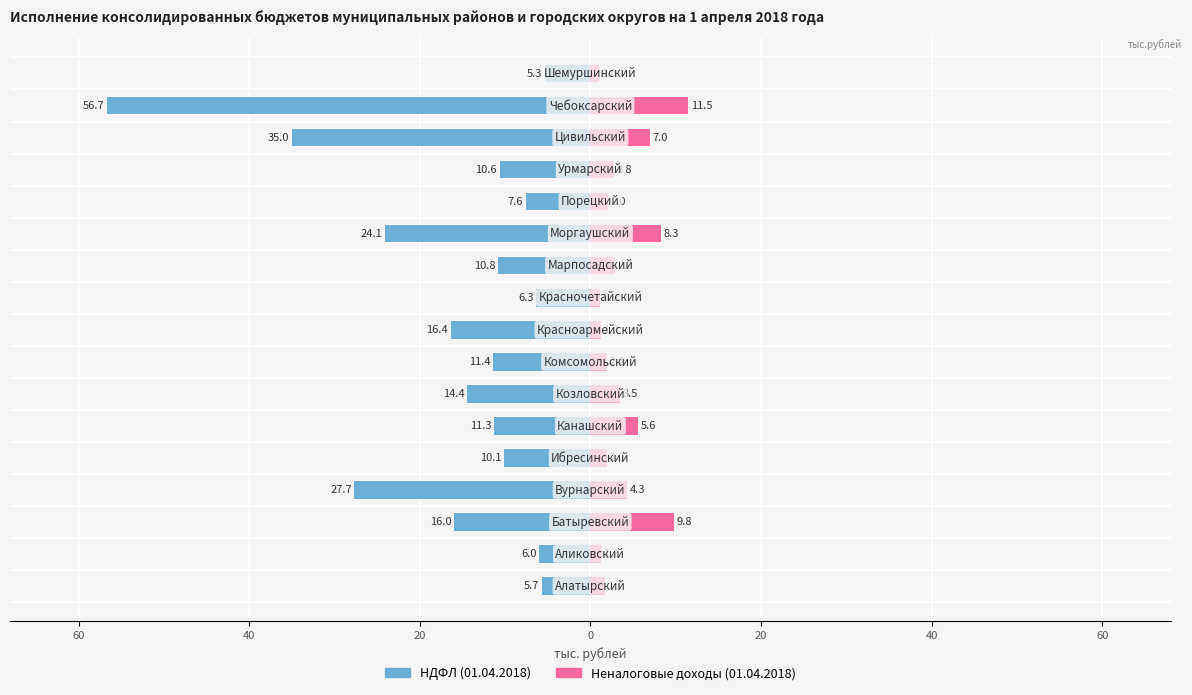

Rank the series at 40 from highest to lowest value.

Неналоговые доходы (01.04.2018), НДФЛ (01.04.2018)